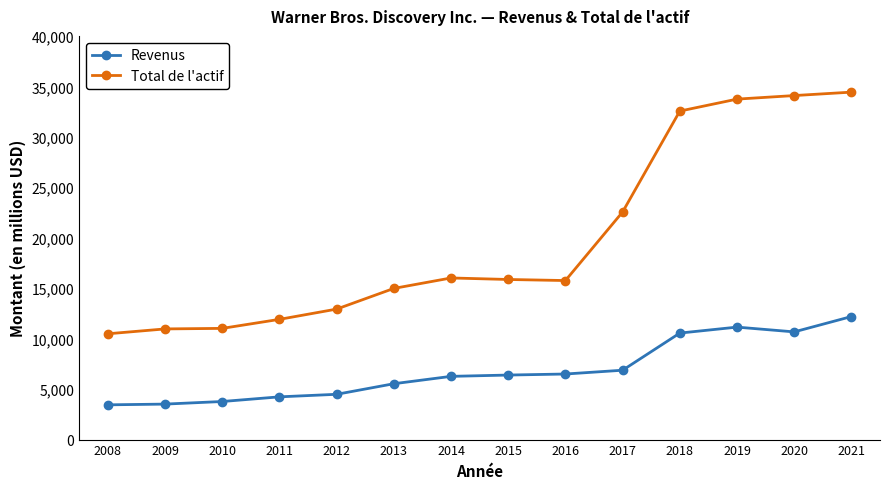

True or false: Revenus and Total de l'actif cross at least once.

False